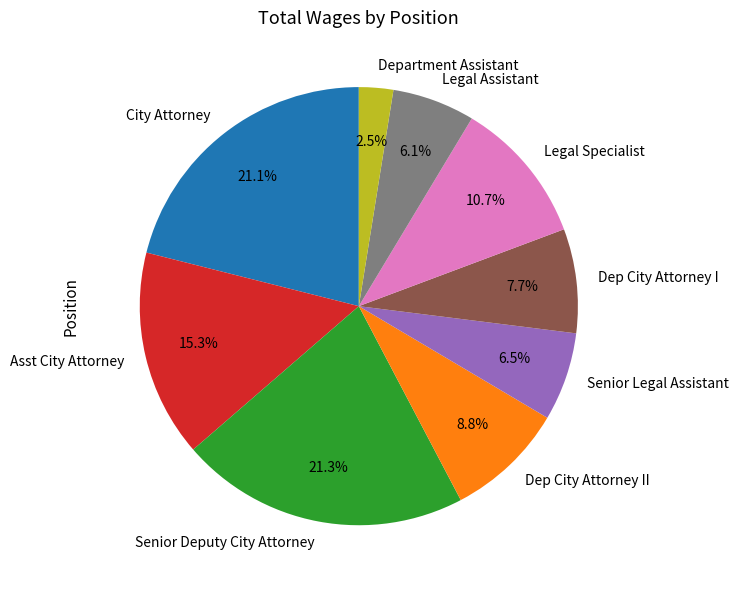

To the nearest percent, what is the difference between the largest and smallest slice percentages?

19%